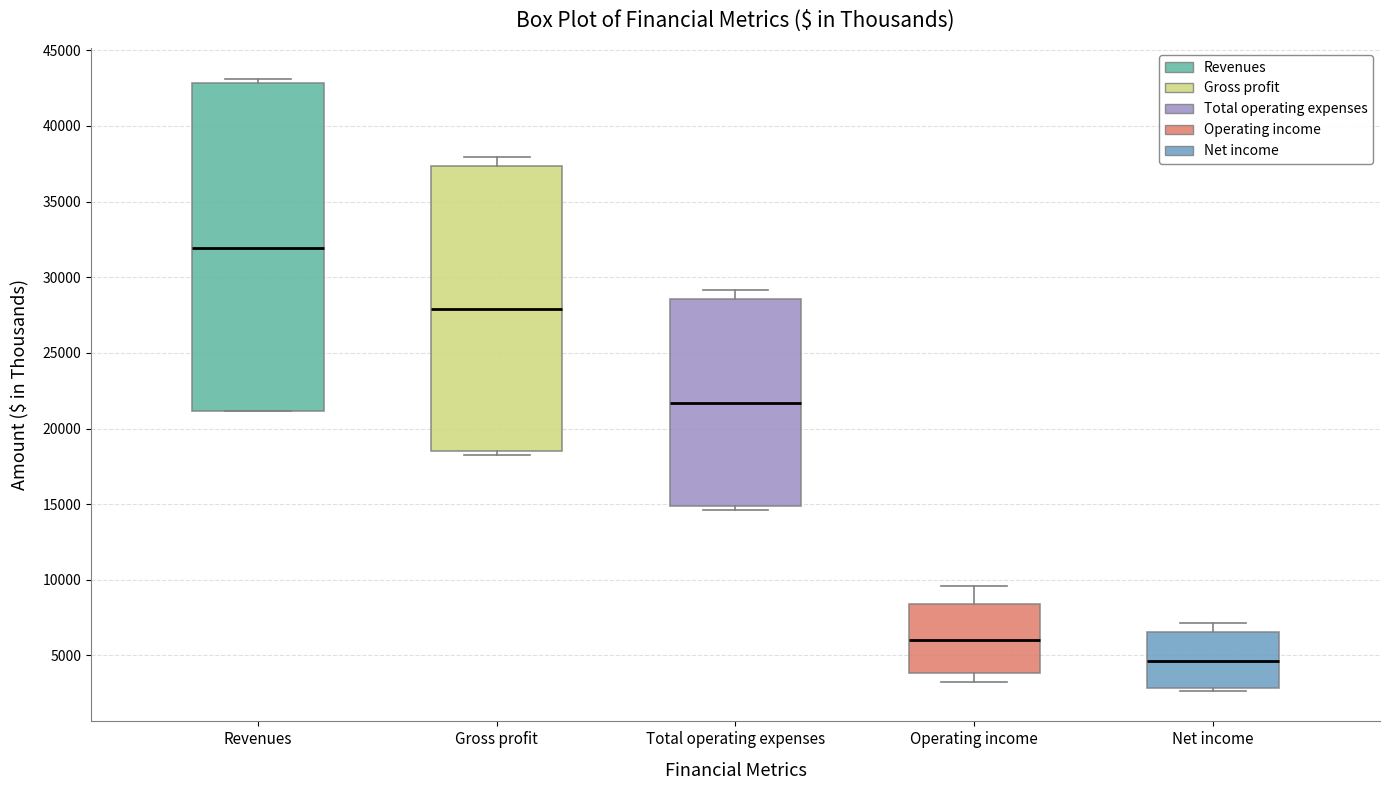

Where is the upper edge of the box for Revenues on the y-axis? The values are not printed on the chart, so give them approximately, as read against the axis.

43000